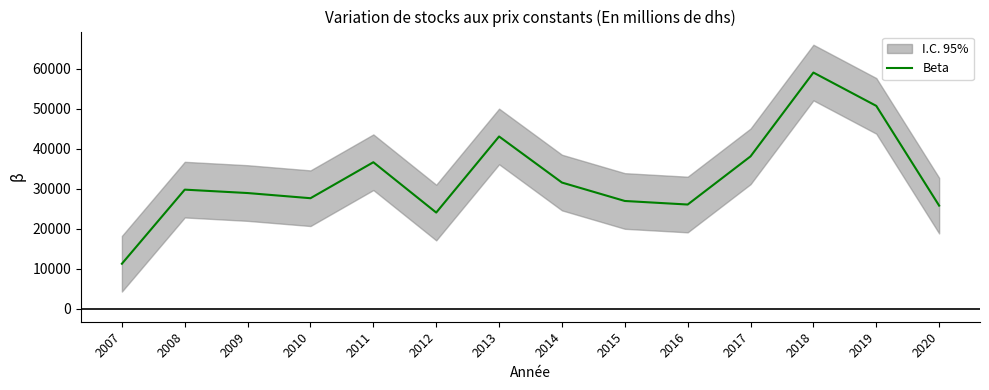

What is the ratio of the value at 2020 to the value at 2012?

1.1